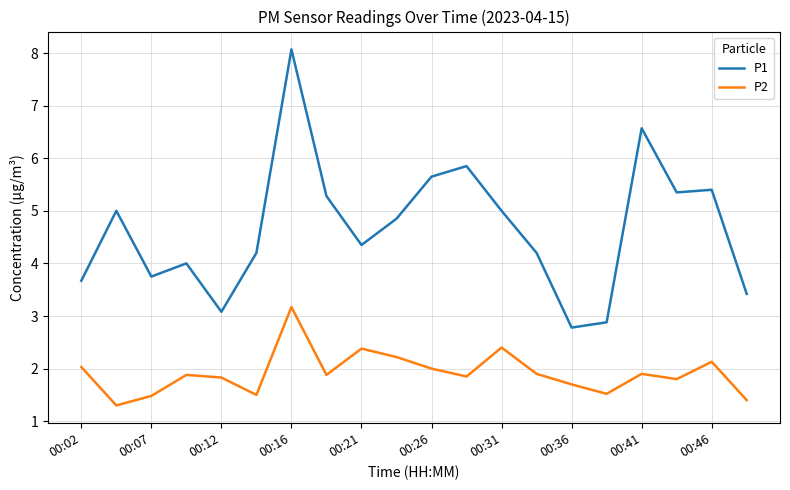

Which series has the largest total across all categories?

P1